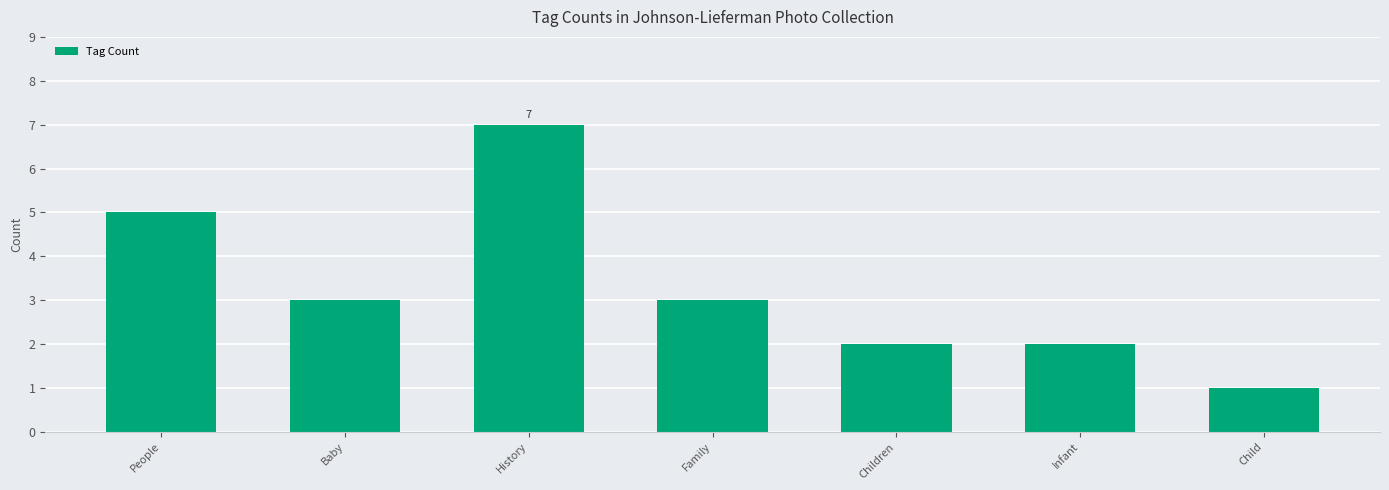

Between Child and Family, which is larger?

Family